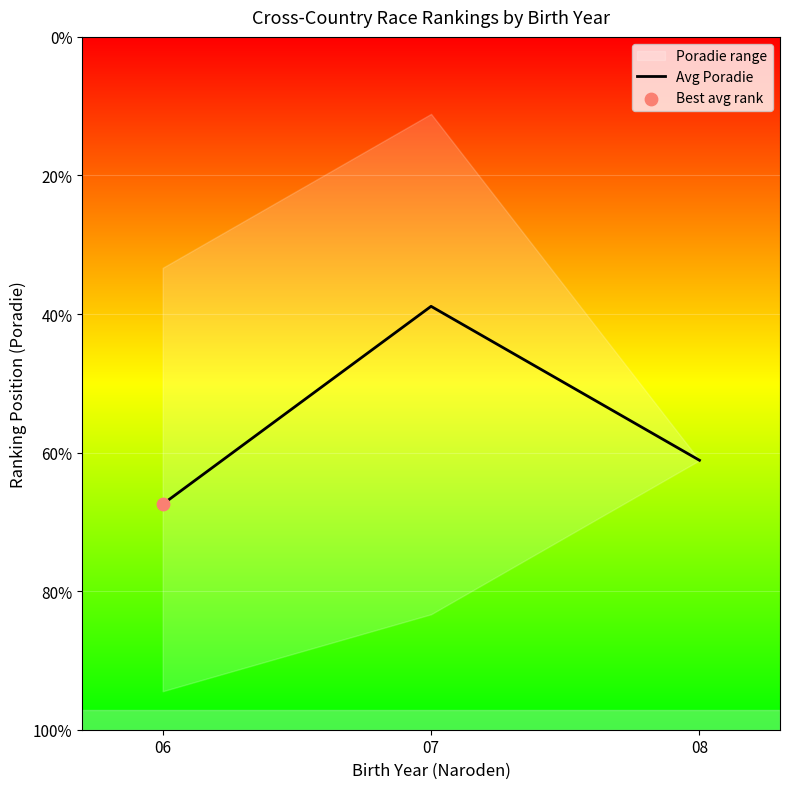

What is the change in value from 06 to 07?

+5.1